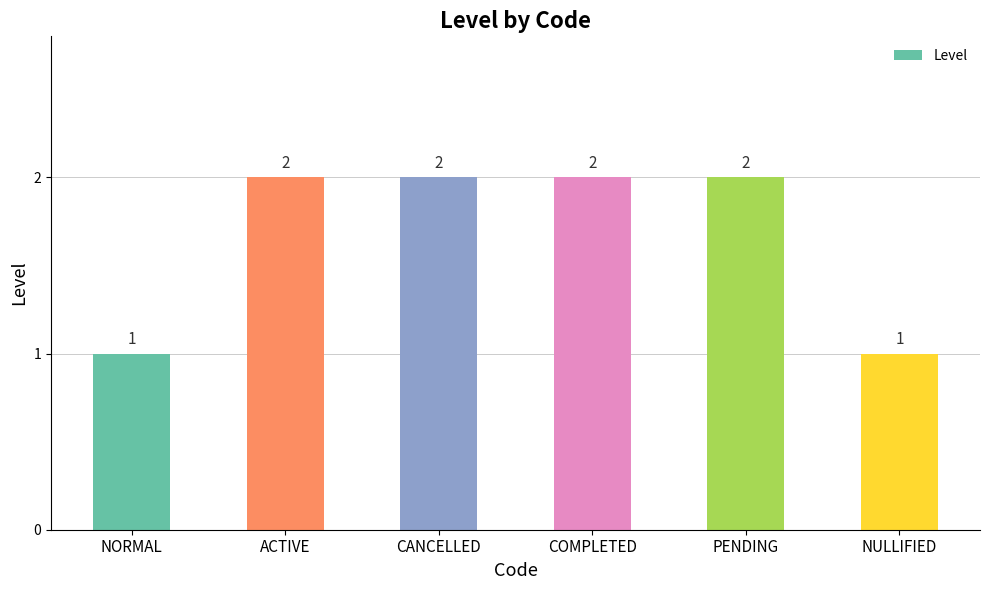

What is the difference between the second highest and second lowest values?

1